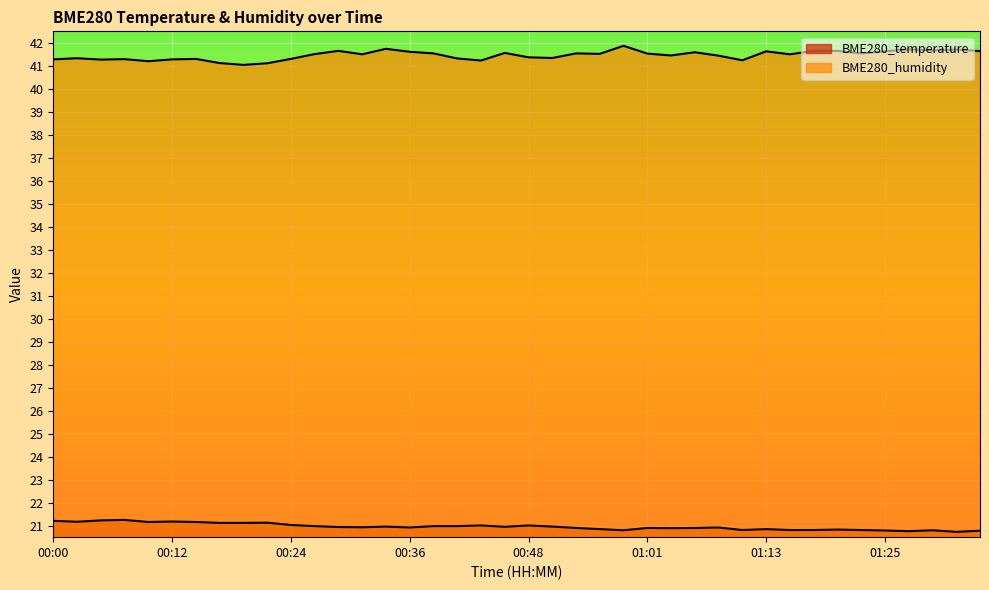

What is the average value of the BME280_temperature series?

21.0